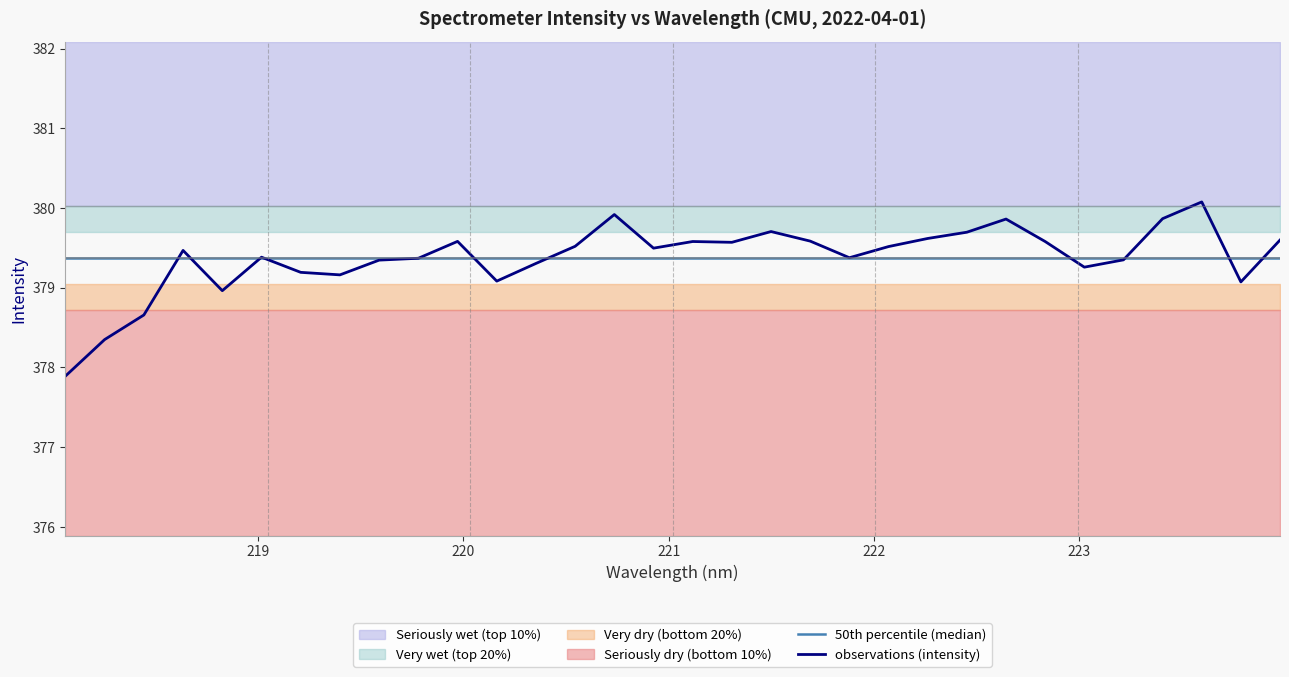

Which series has the largest total across all categories?

50th percentile (median)